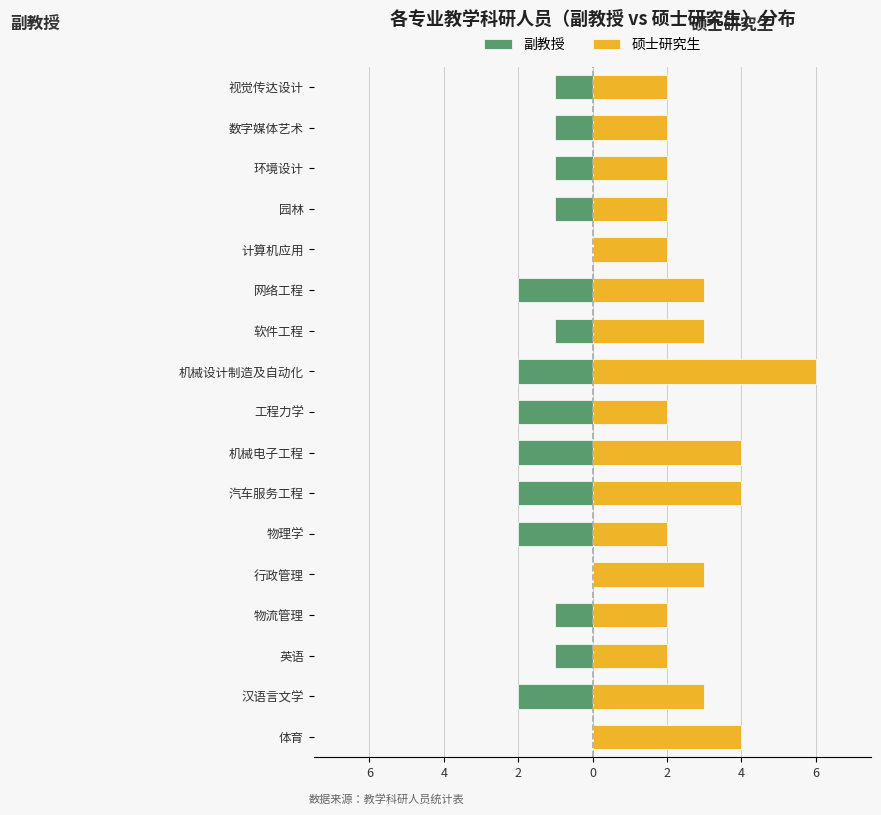

List the series in order of their peak value, lowest first.

副教授, 硕士研究生